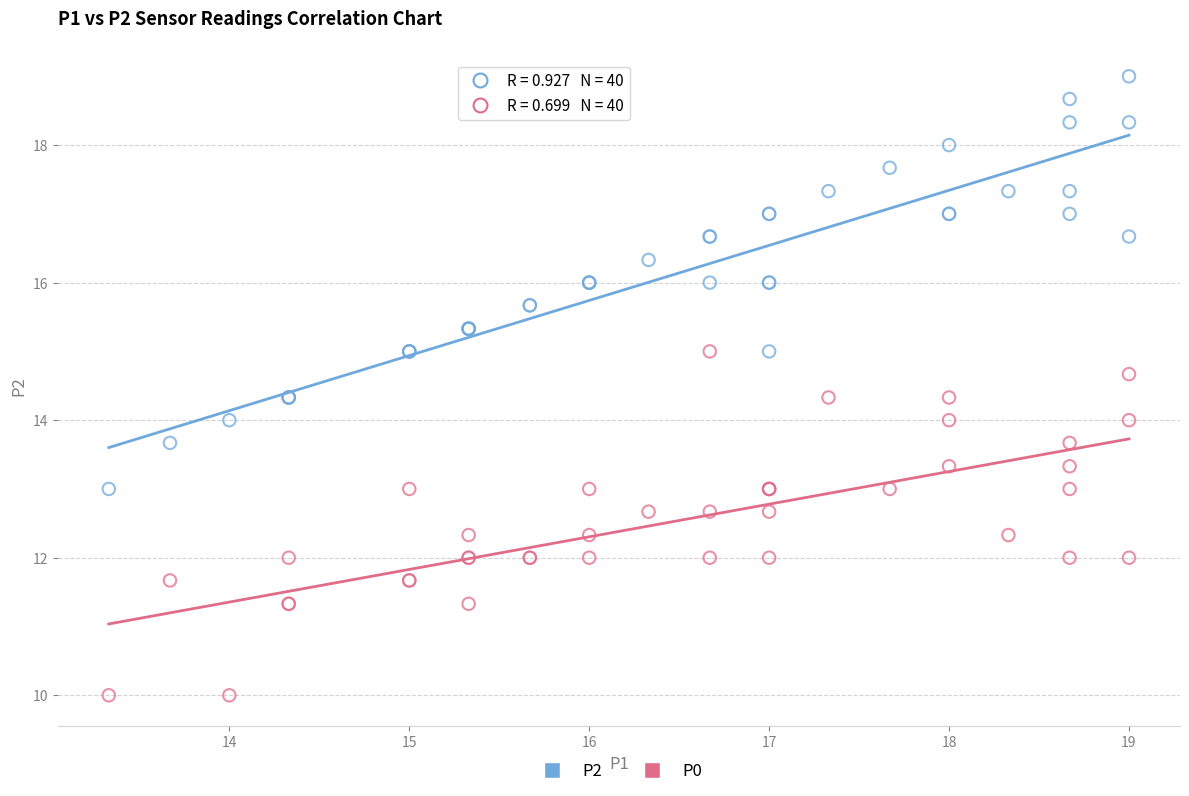

Which series contains the lowest Y value?

P0